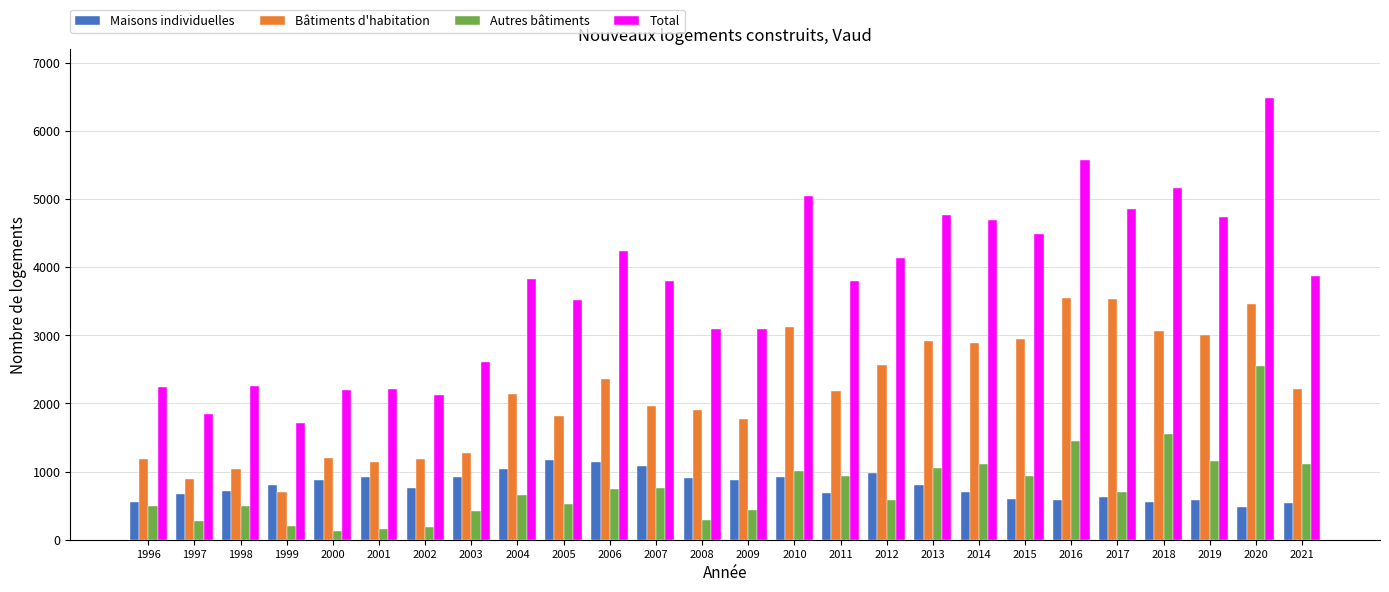

At 2004, list the series in order from smallest to largest.

Autres bâtiments, Maisons individuelles, Bâtiments d'habitation, Total